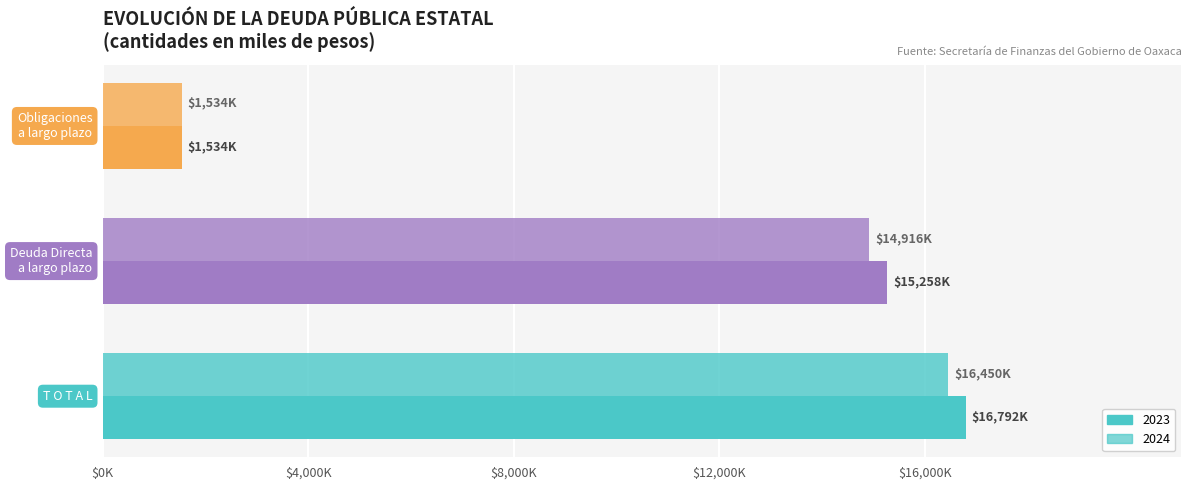

List the series in order of their peak value, lowest first.

2024, 2023